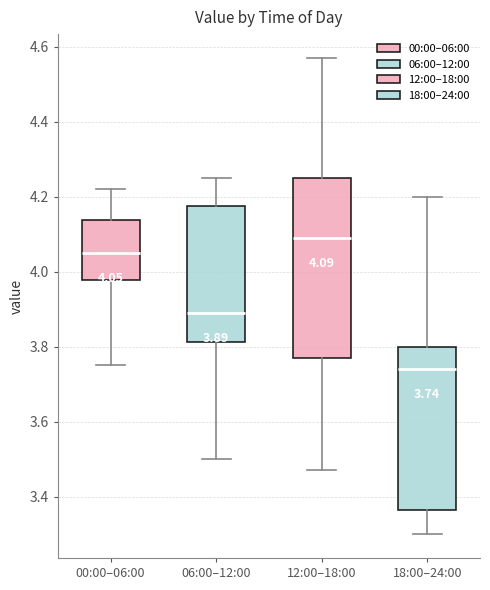

Which box has the lowest median line?

18:00–24:00